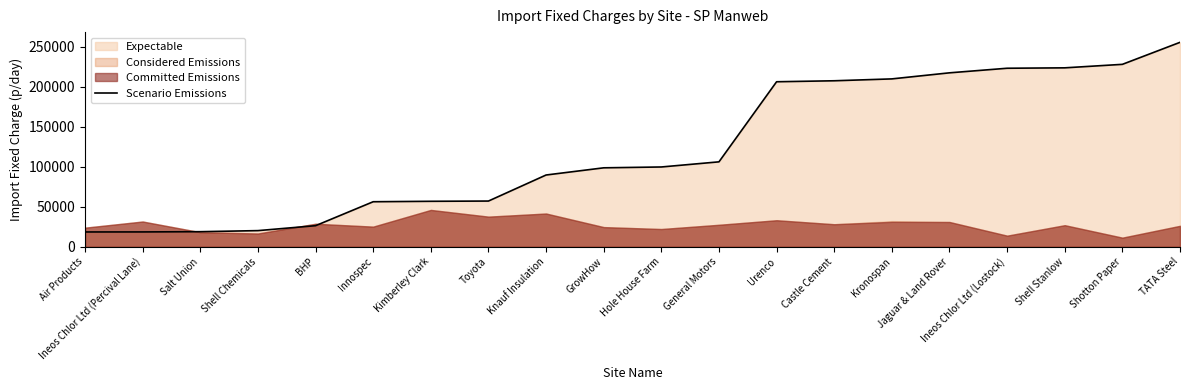

List the labels in order of value, smallest first.

Air Products, Ineos Chlor Ltd (Percival Lane), Salt Union, Shell Chemicals, BHP, Innospec, Kimberley Clark, Toyota, Knauf Insulation, GrowHow, Hole House Farm, General Motors, Urenco, Castle Cement, Kronospan, Jaguar & Land Rover, Ineos Chlor Ltd (Lostock), Shell Stanlow, Shotton Paper, TATA Steel